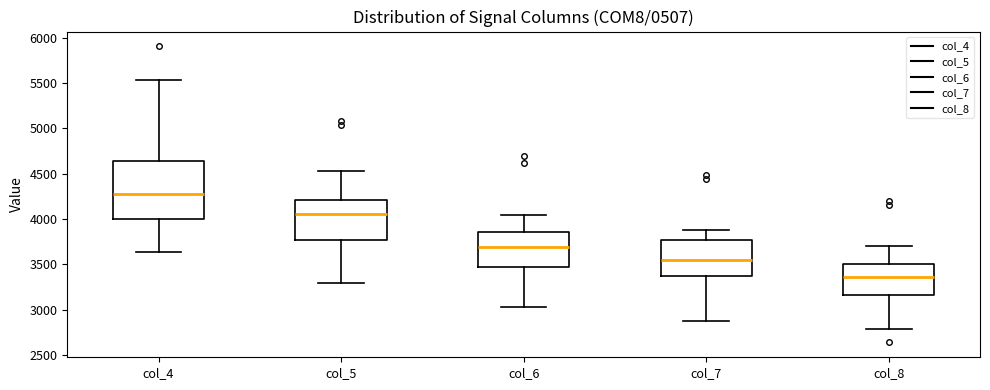

Reading left to right, read every box against the y-axis: the position of its median line, the range the box covers, and the ends of its whiskers. The values are not printed on the chart, so give them approximately, as read against the axis.

col_4: median 4300, box 4000 to 4650, whiskers 3650 to 5550
col_5: median 4050, box 3750 to 4200, whiskers 3300 to 4550
col_6: median 3700, box 3450 to 3850, whiskers 3050 to 4050
col_7: median 3550, box 3400 to 3750, whiskers 2900 to 3900
col_8: median 3350, box 3150 to 3500, whiskers 2800 to 3700